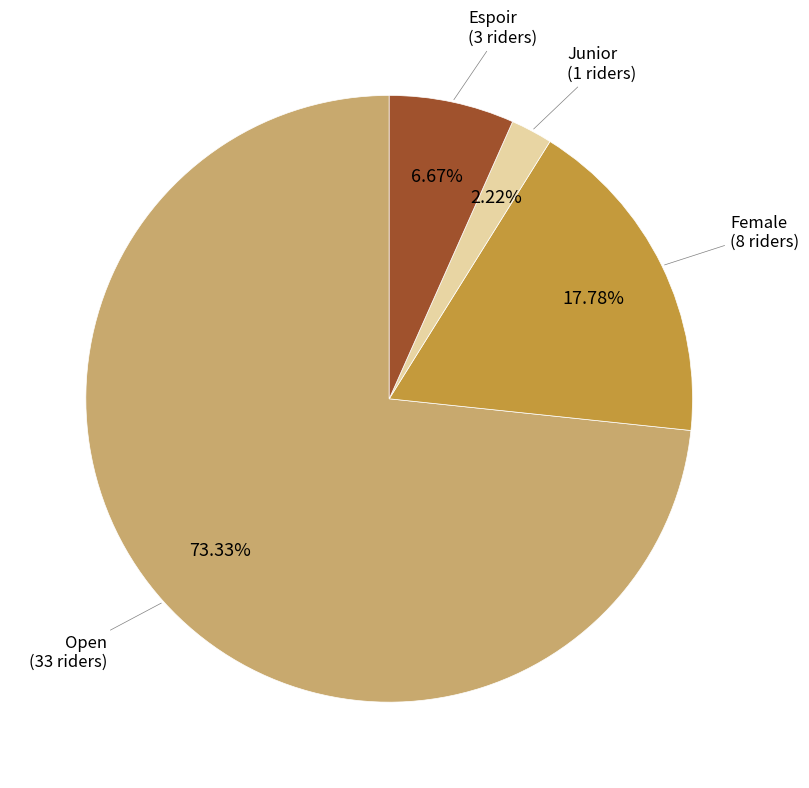

True or false: Open accounts for 73% of the total.

True